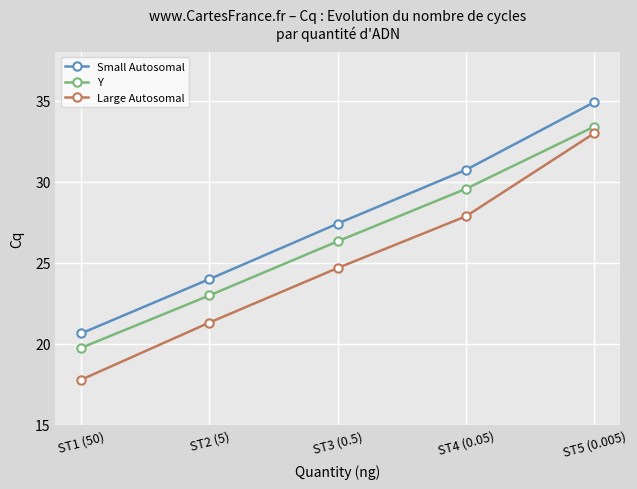

What is the difference between the Y values at ST1 (50) and ST5 (0.005)?

13.7